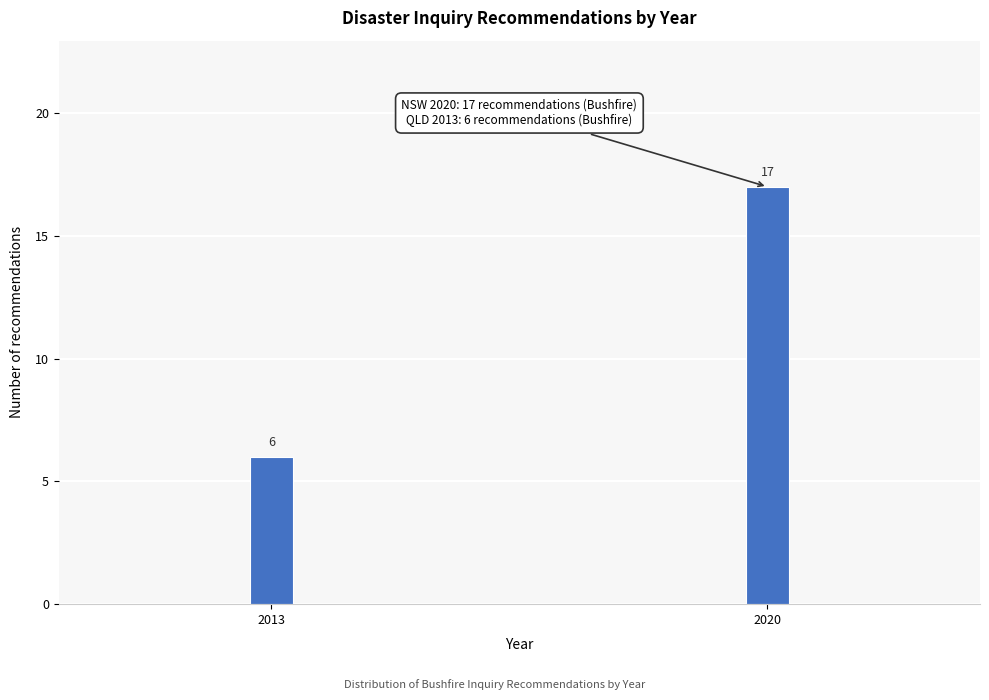

Reading left to right, extract all data points from this chart.

6	17